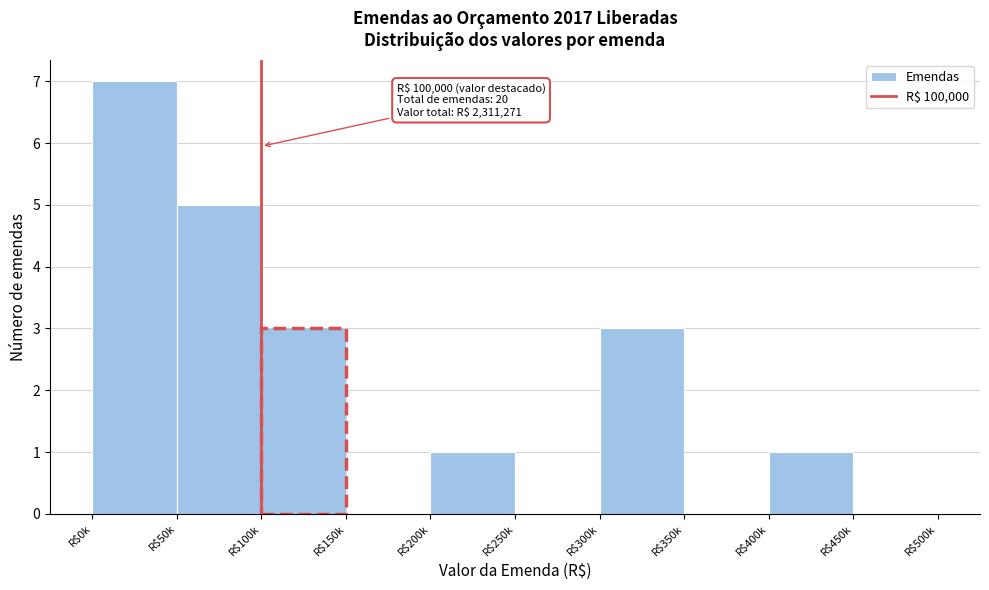

What value does the data have at R$300k?

3